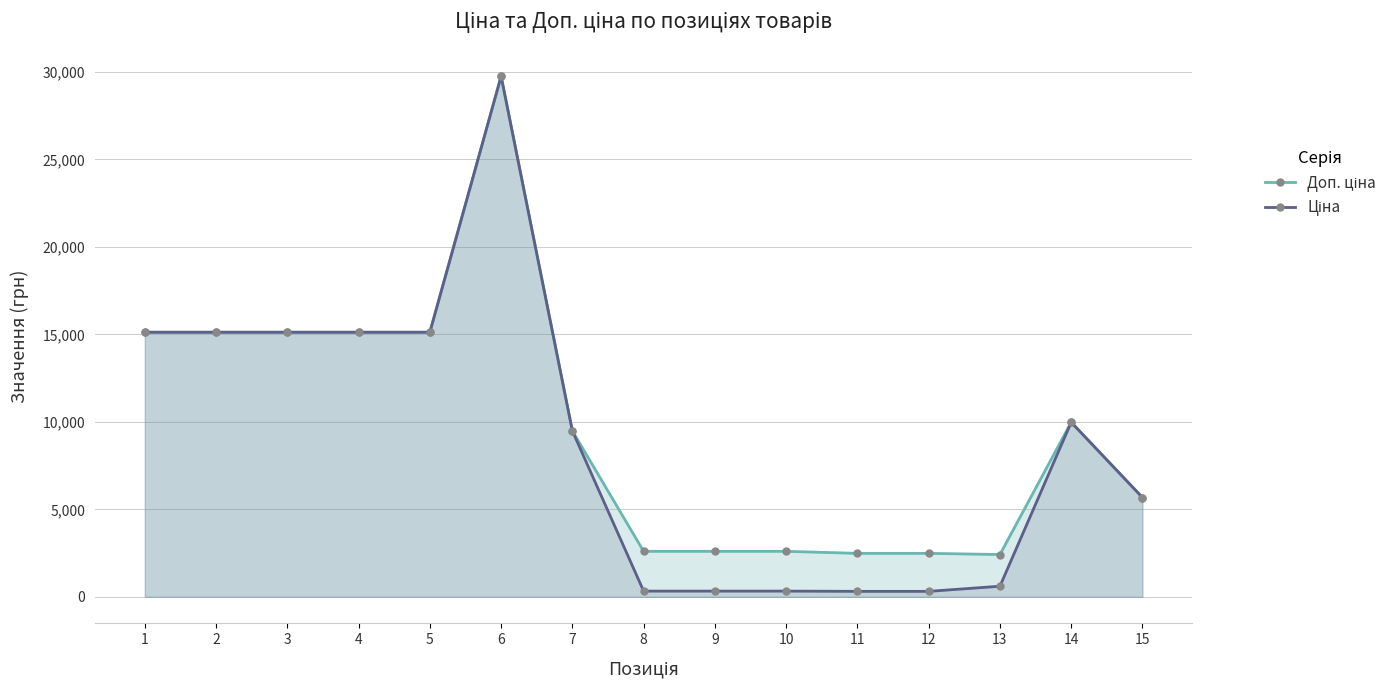

What is the lowest value of the Доп. ціна series?

2414.8